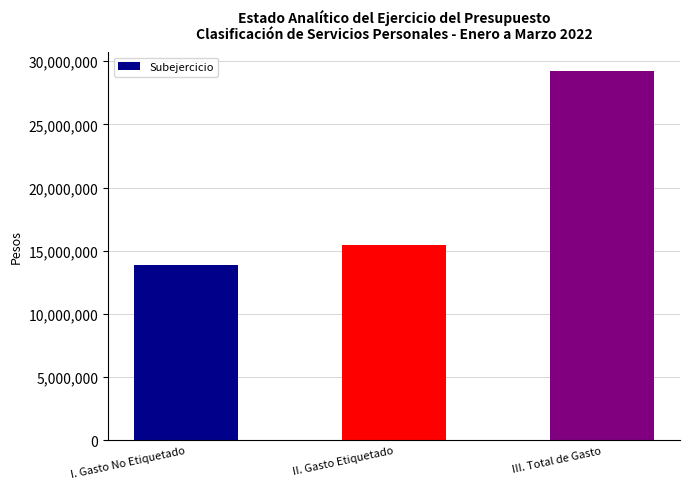

Reading left to right, transcribe all the data shown in this chart.

I. Gasto No Etiquetado=13843197	II. Gasto Etiquetado=15413961	III. Total de Gasto=29257159